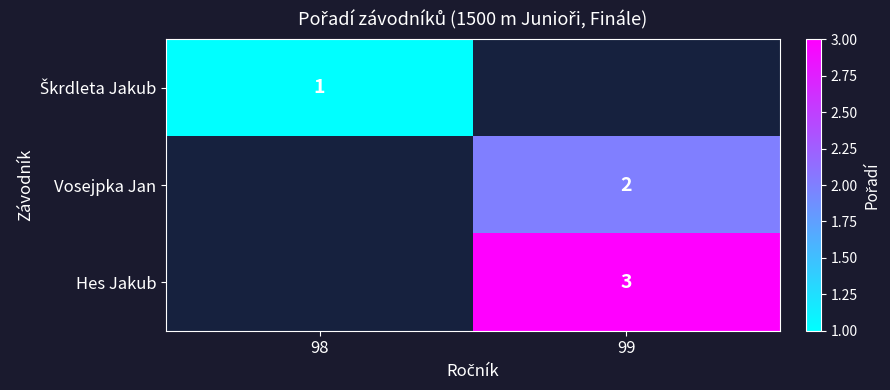

True or false: Hes Jakub has a value of 3 at 99.

True